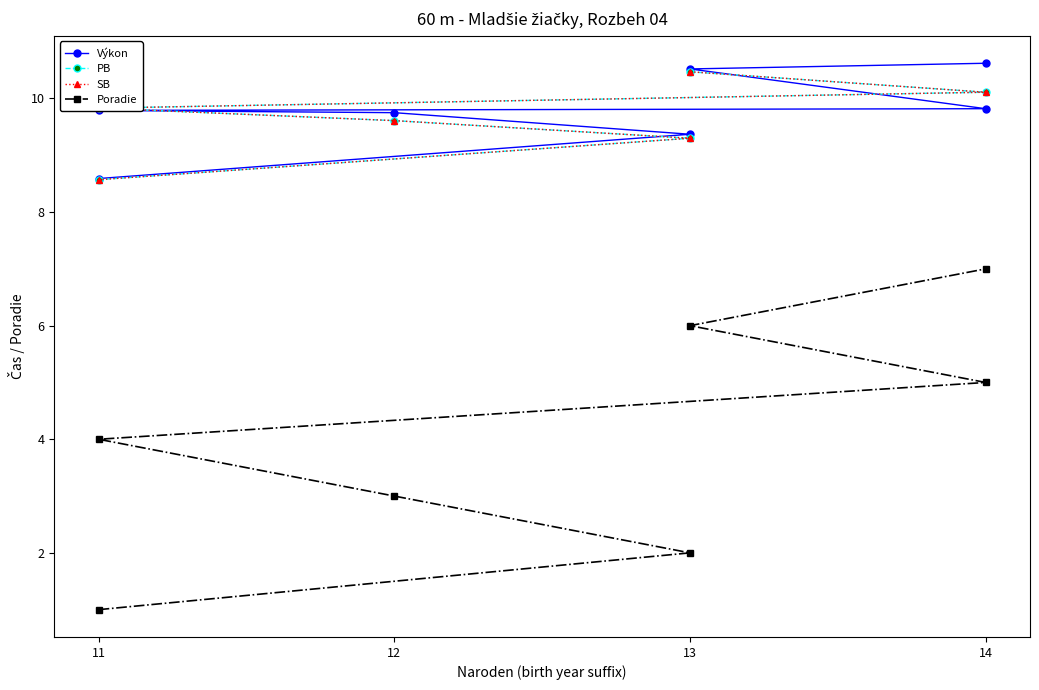

What is the maximum value for Výkon?

10.6